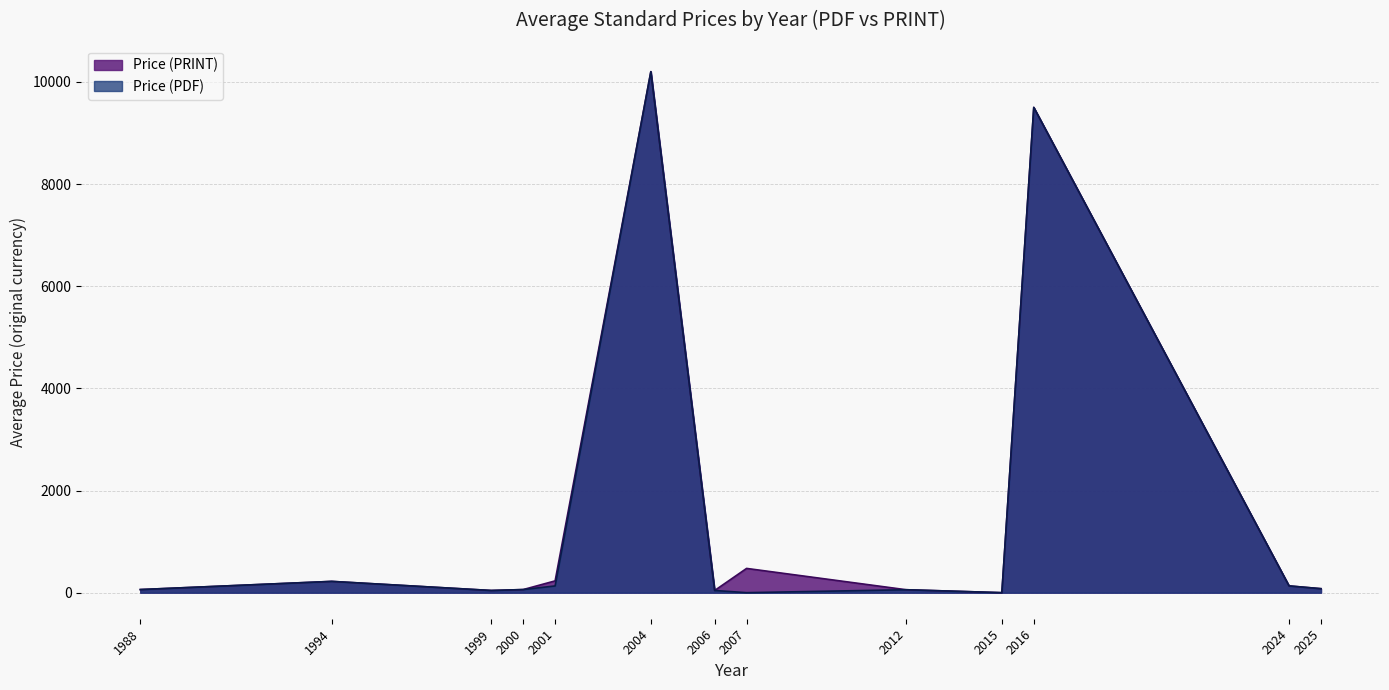

Reading left to right, transcribe all the data shown in this chart.

Price (PDF): 1988=61.0	1994=221.0	1999=43.0	2000=61.0	2001=132.0	2004=10200.0	2006=43.0	2007=0.0	2012=57.7	2015=0.0	2016=9500.0	2024=132.6	2025=78.1
Price (PRINT): 1988=61.0	1994=221.0	1999=43.0	2000=61.0	2001=231.0	2004=10200.0	2006=43.0	2007=475.0	2012=57.7	2015=0.0	2016=9500.0	2024=132.6	2025=78.1